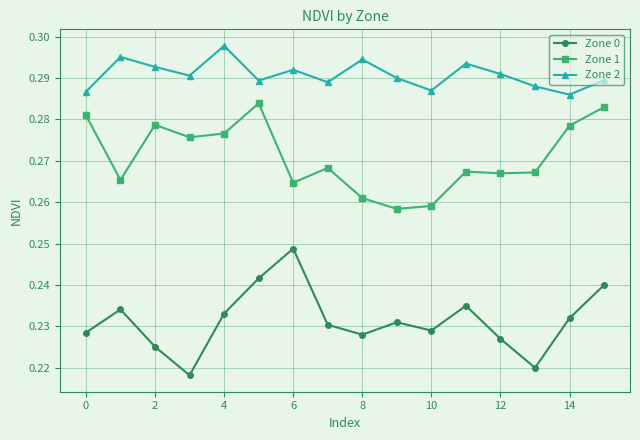

What is the sum of all Zone 2 values?

4.7